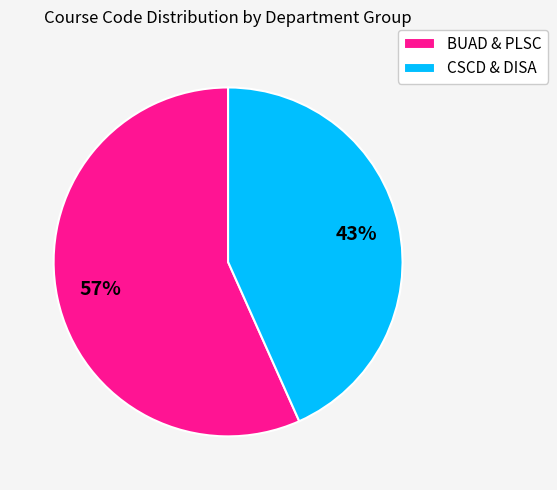

Which category has the smallest portion of the pie?

CSCD & DISA